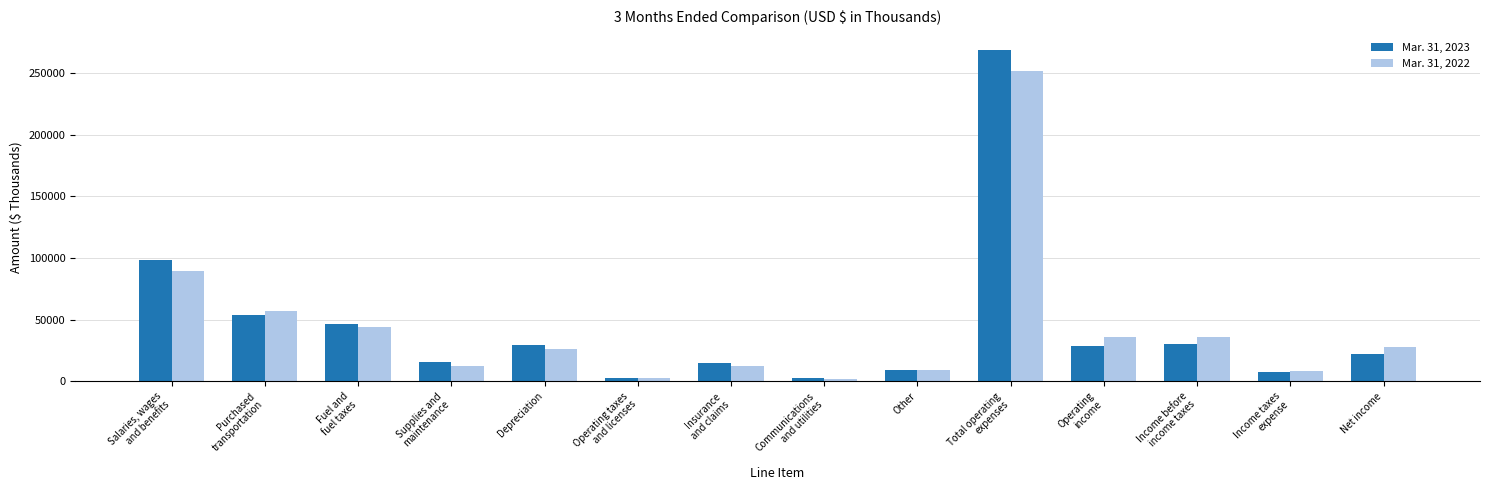

Which series has the widest spread of values?

Mar. 31, 2023